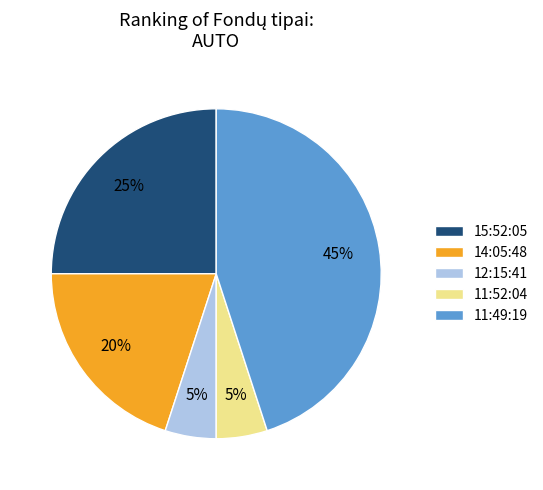

Which has a higher value, 11:49:19 or 15:52:05?

11:49:19